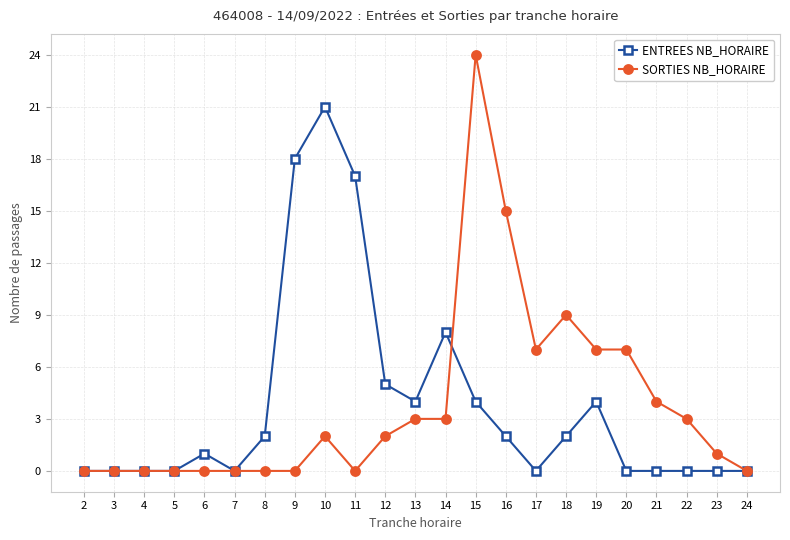

How many values in the ENTREES NB_HORAIRE series are below 1?

11